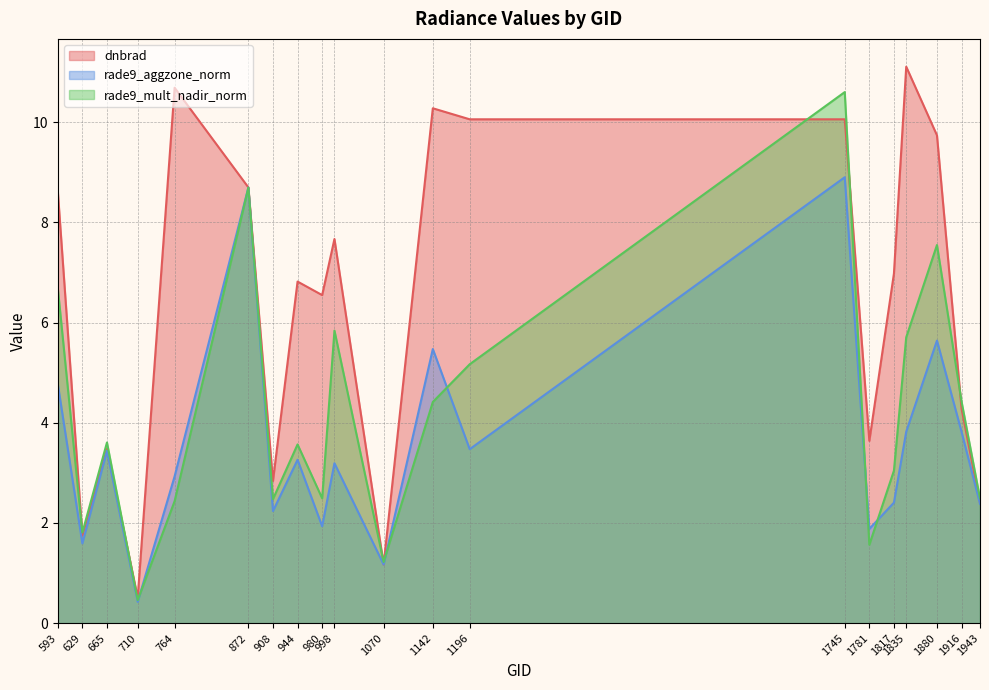

True or false: rade9_mult_nadir_norm has more than 0 interior local peaks.

True